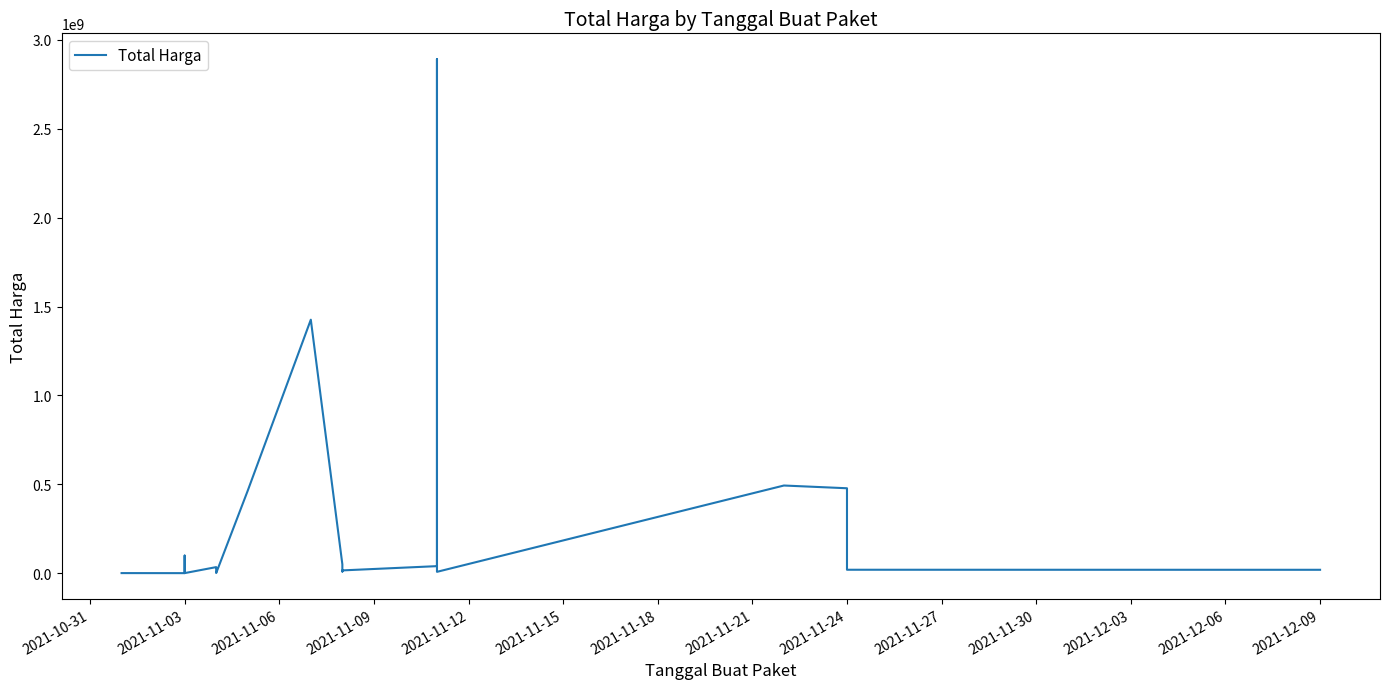

What is the sum of all values?

6081172485